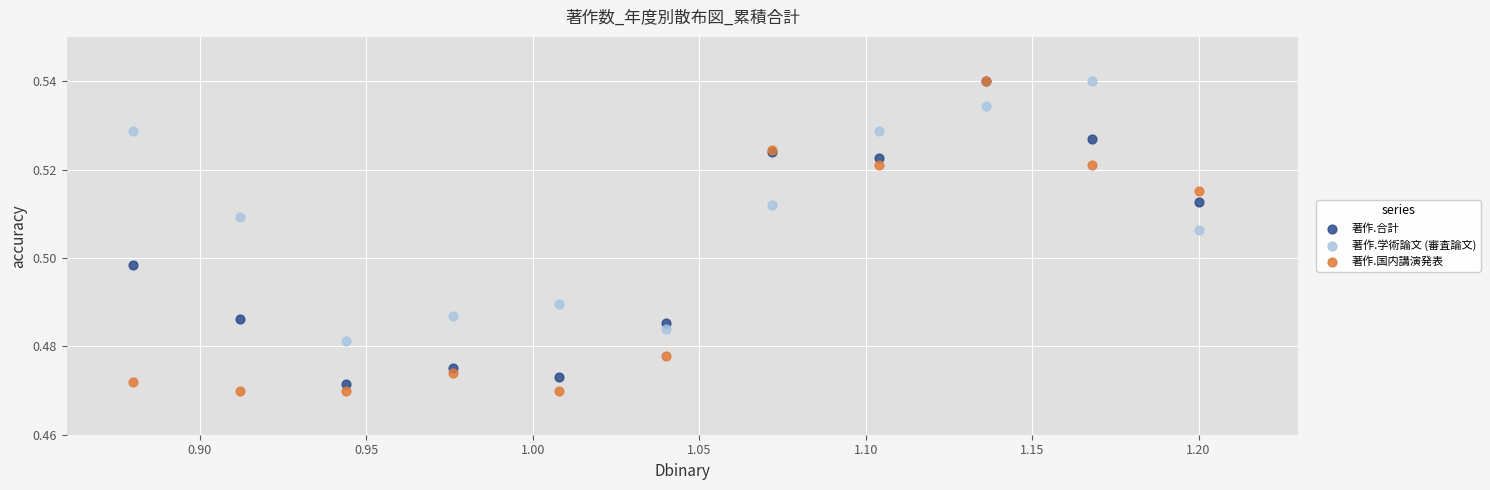

What are all the series names shown in the legend?

著作.合計, 著作.学術論文 (審査論文), 著作.国内講演発表